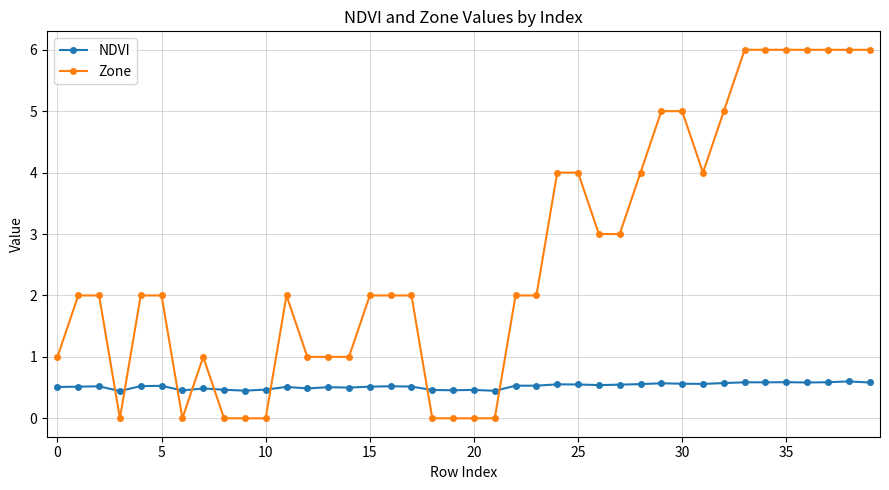

Which series has the largest total across all categories?

Zone